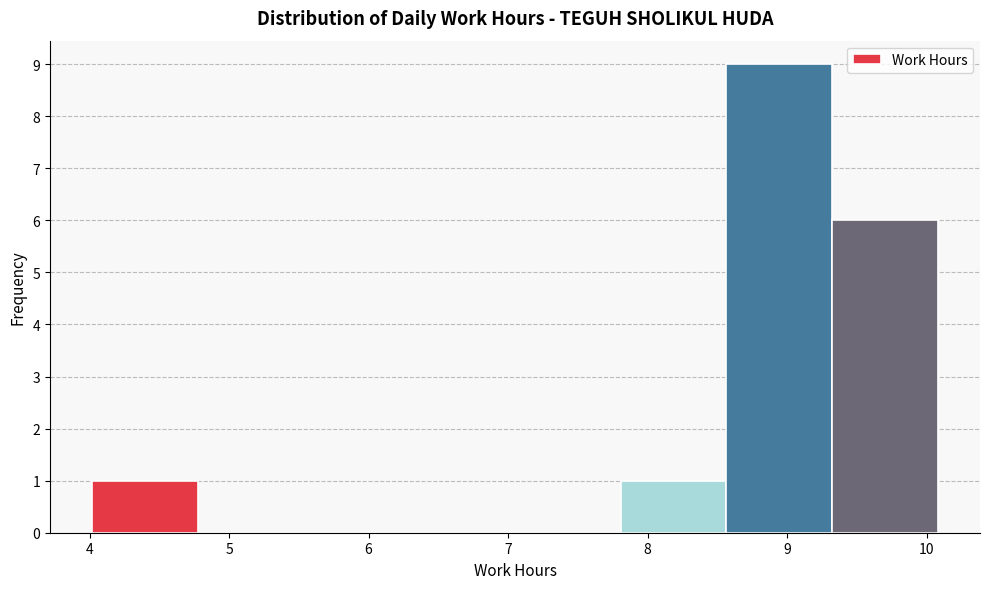

Reading left to right, list every bar in this chart as the range it spans on the x-axis followed by its height. Neither the bar edges nor the heights are printed on the chart, so give them approximately, as read against the axes.

4.0 to 4.8: 1
4.8 to 5.5: 0
5.5 to 6.3: 0
6.3 to 7.1: 0
7.1 to 7.8: 0
7.8 to 8.6: 1
8.6 to 9.3: 9
9.3 to 10.1: 6